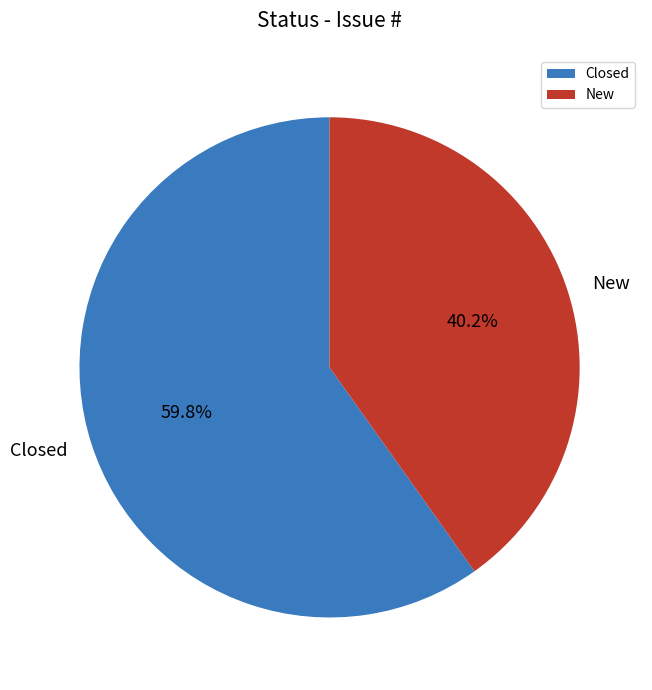

Between Closed and New, which is larger?

Closed